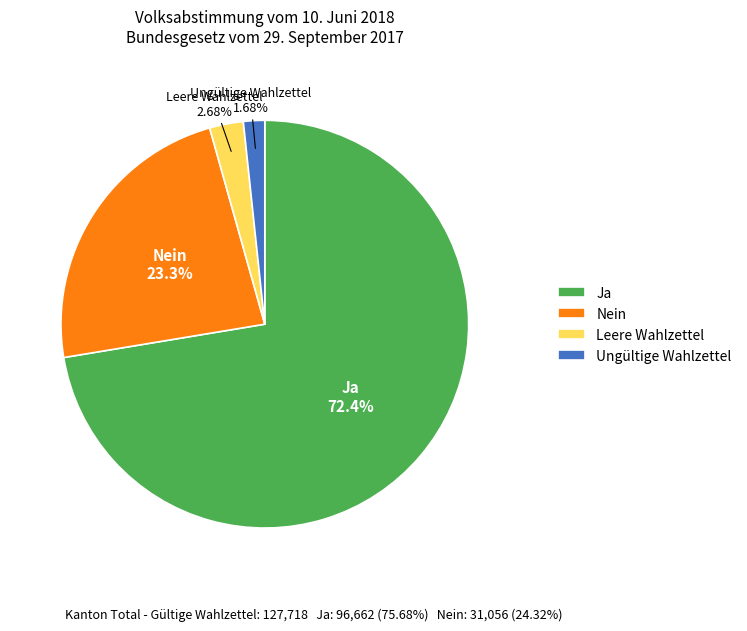

Combined, what portion of the pie is Nein and Leere Wahlzettel?

25.9%